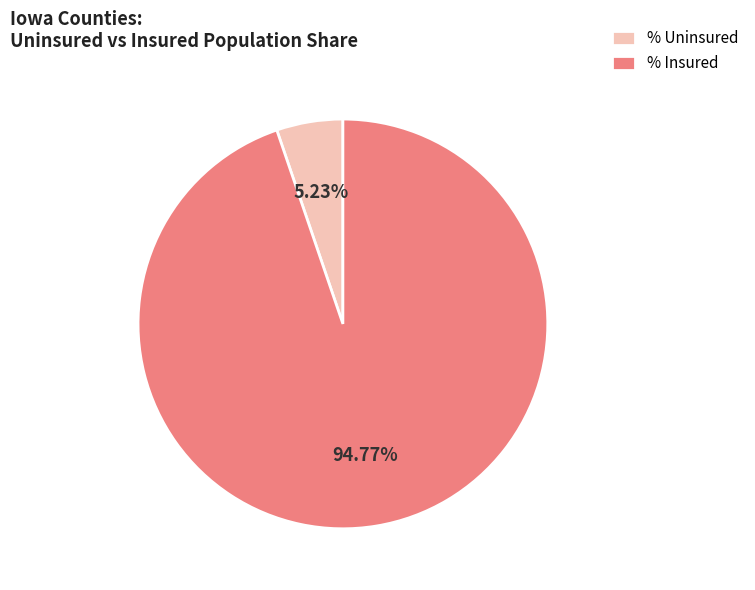

Count the number of slices in the pie.

2